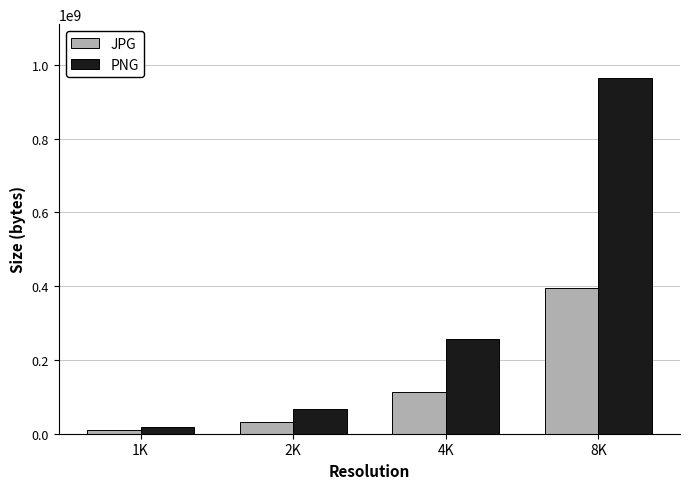

What is the sum of the JPG values at 2K and 1K?

41703490